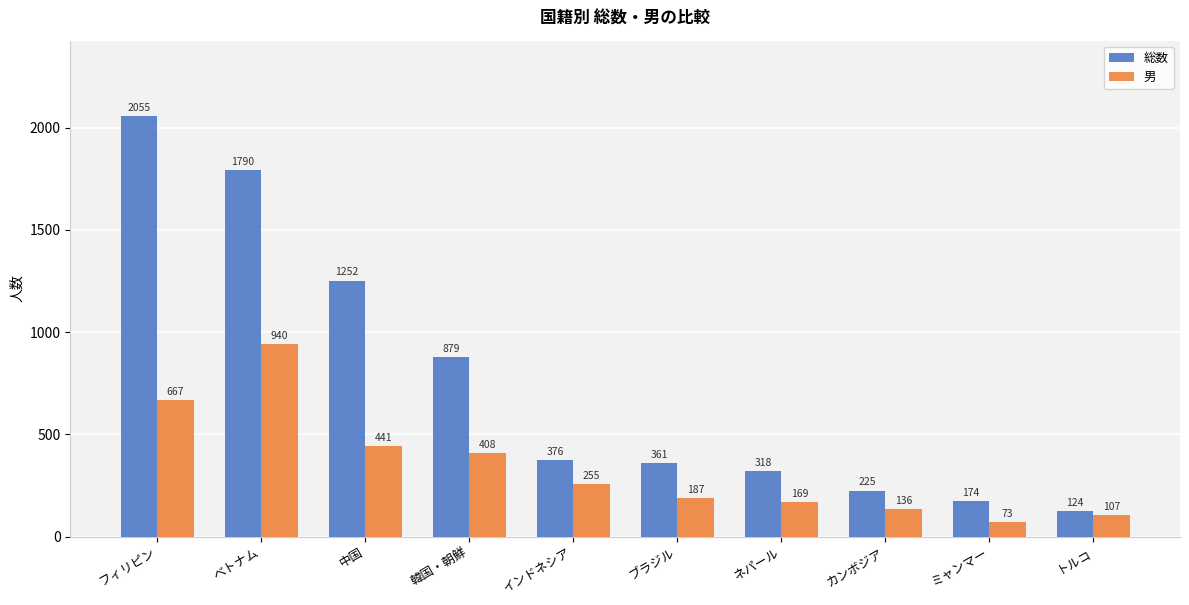

Which series has the largest range (max minus min)?

総数